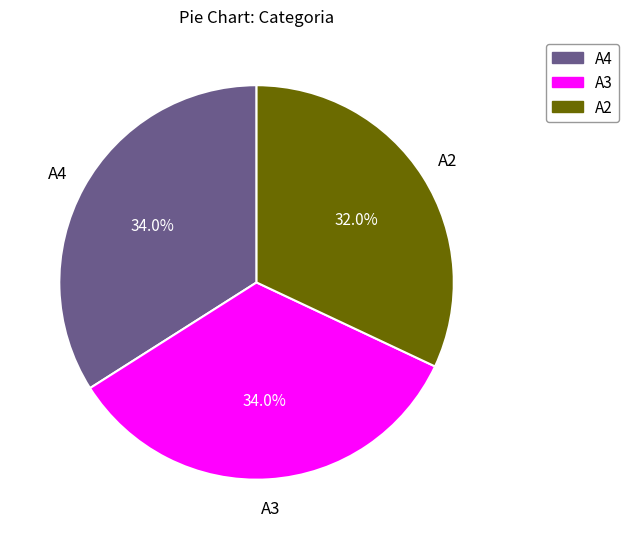

How many slices are in this pie chart?

3